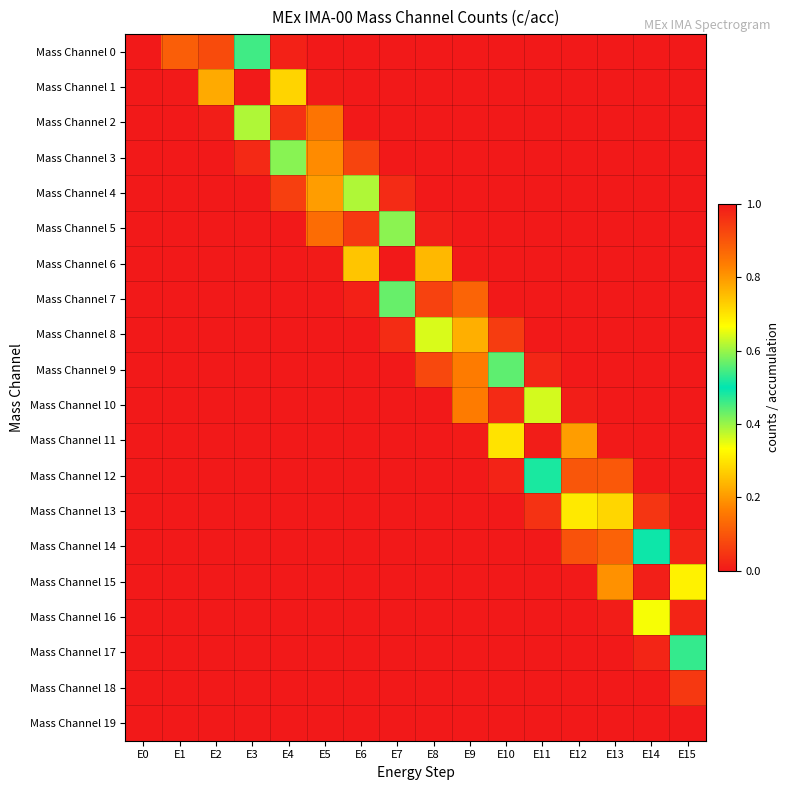

What is the greatest value displayed?

1.0